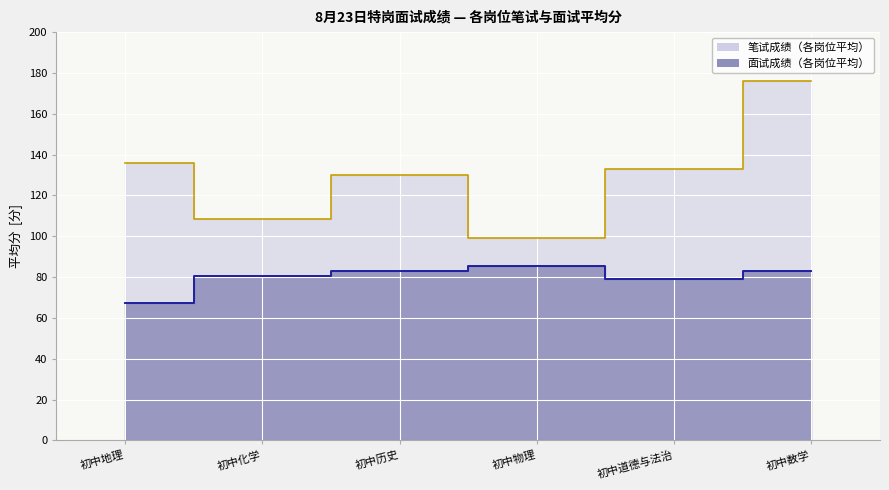

Reading left to right, what are all the values shown in this chart?

笔试成绩: 初中地理=135.8	初中化学=108.6	初中历史=130.2	初中物理=99.0	初中道德与法治=133.1	初中数学=176.0
面试成绩: 初中地理=67.6	初中化学=80.5	初中历史=82.9	初中物理=85.2	初中道德与法治=78.9	初中数学=83.2